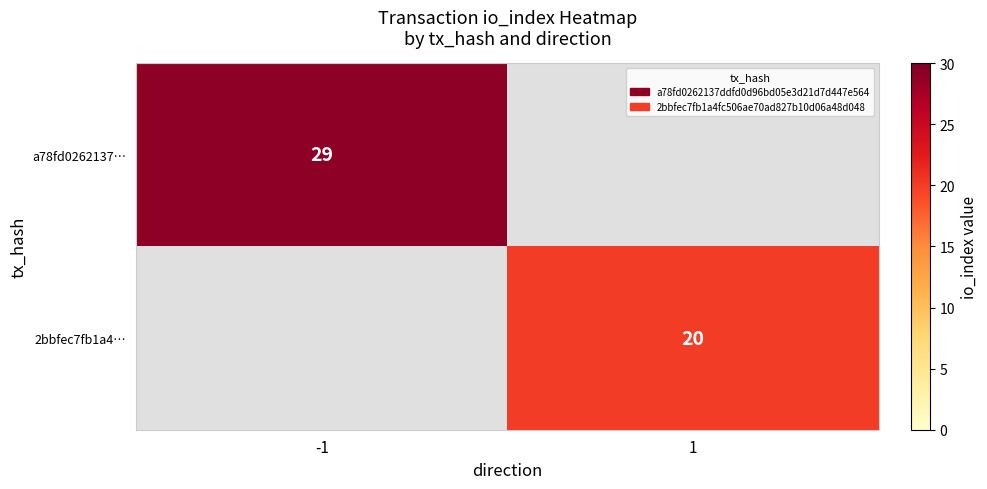

The value of a78fd0262137… at -1 is 40. True or false?

False